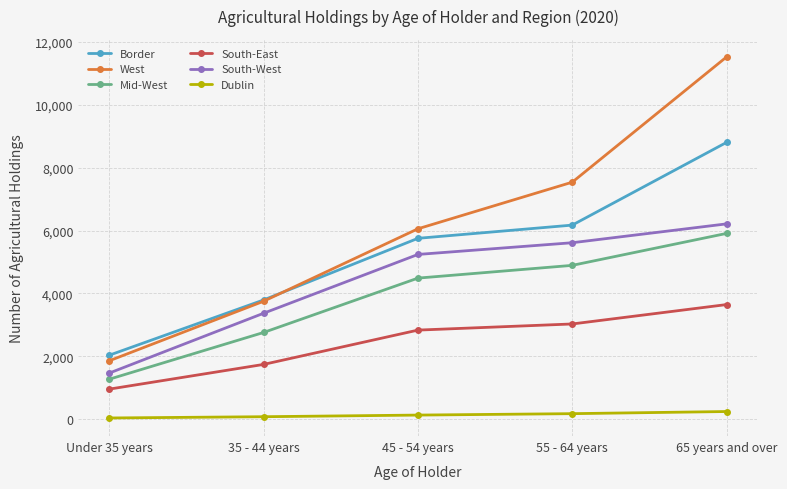

What is the total value across all series at 45 - 54 years?

24513